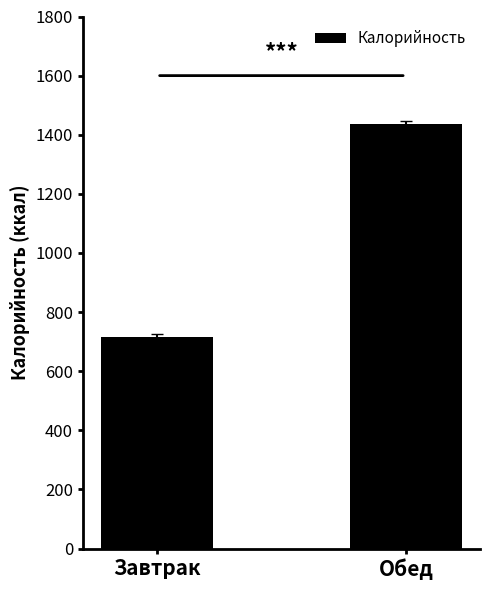

Which category has the lowest value across all series?

Завтрак